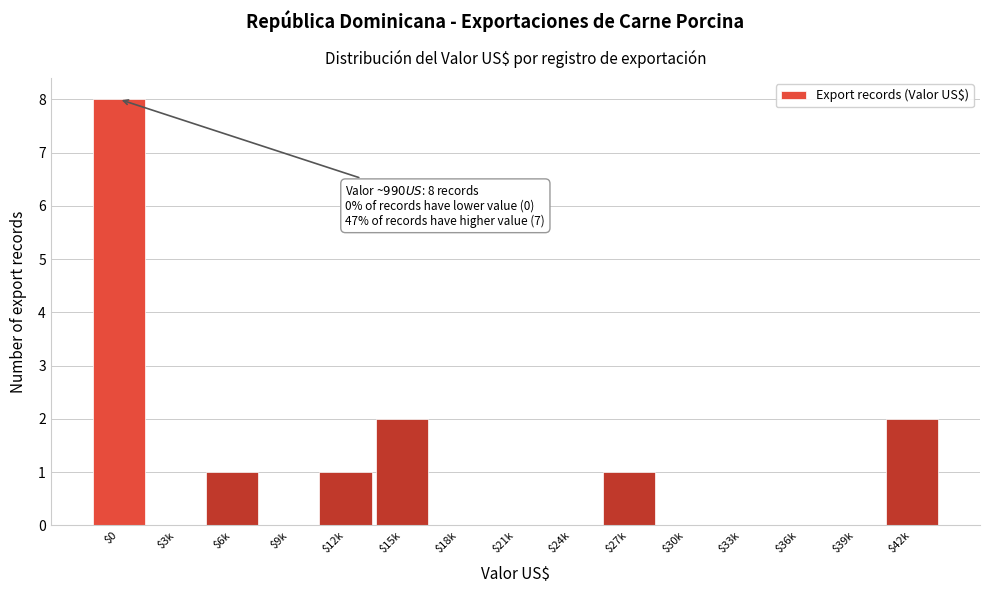

What is the sum of all values?

15